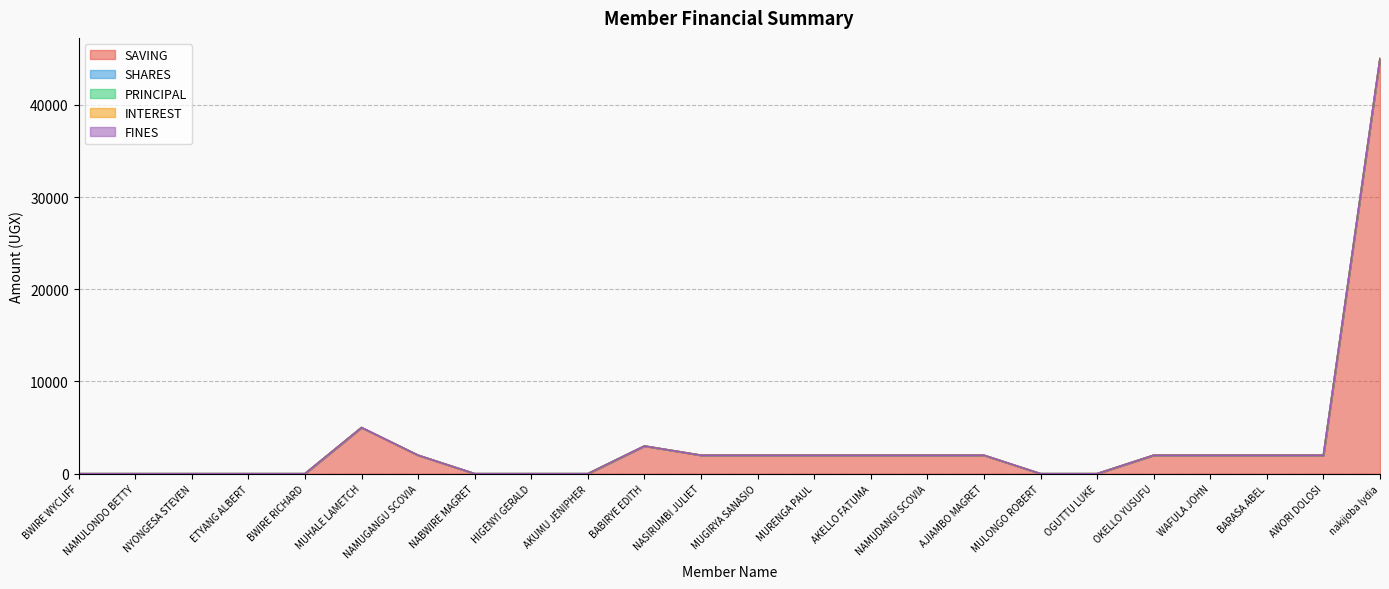

How many distinct data groups are displayed?

5